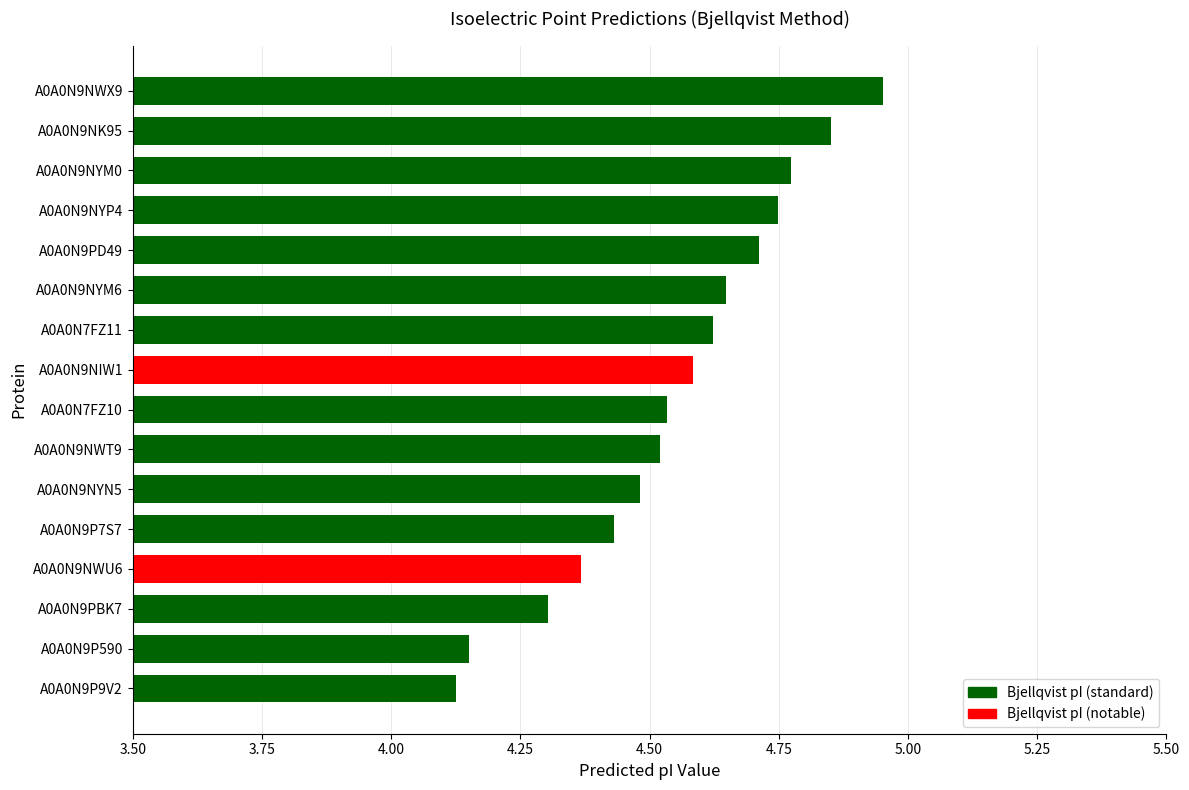

Is it true that the value at A0A0N9NYN5 is 2.3?

False